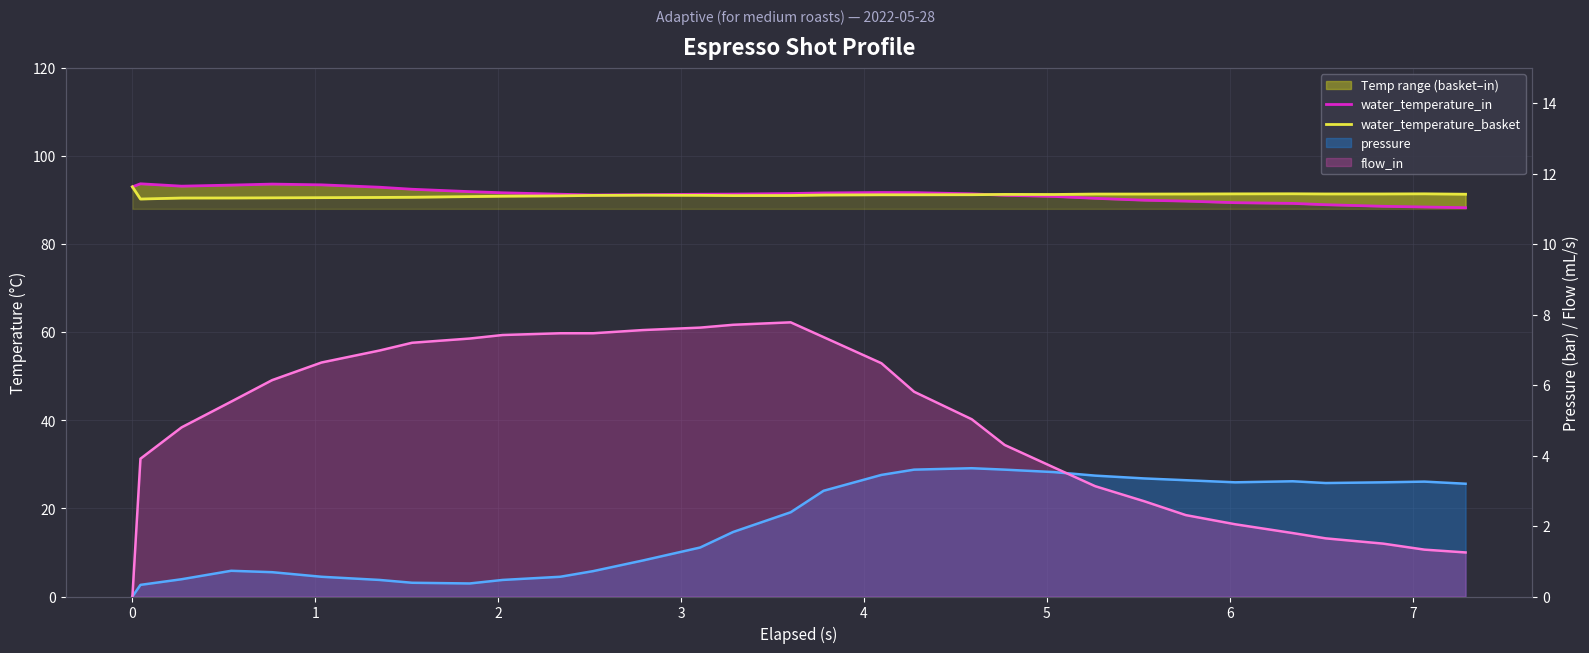

How many categories are shown in the chart?

31